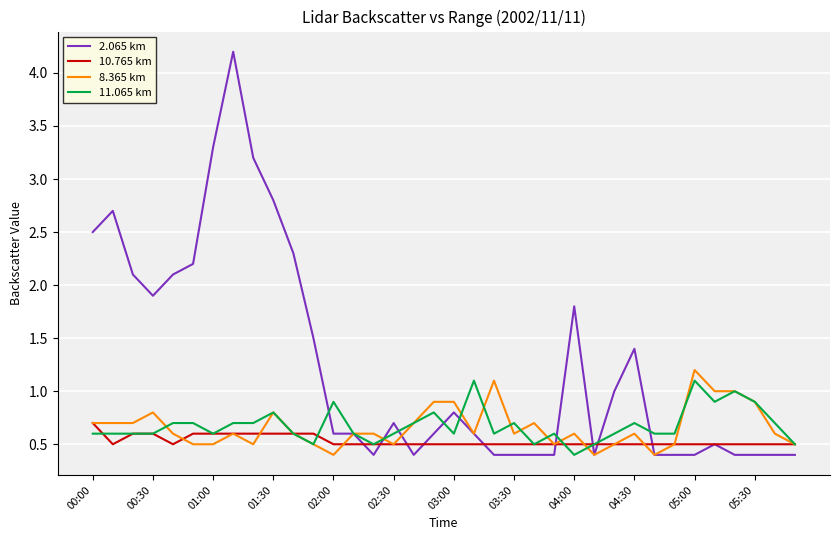

At how many categories does at least one series exceed 3?

3